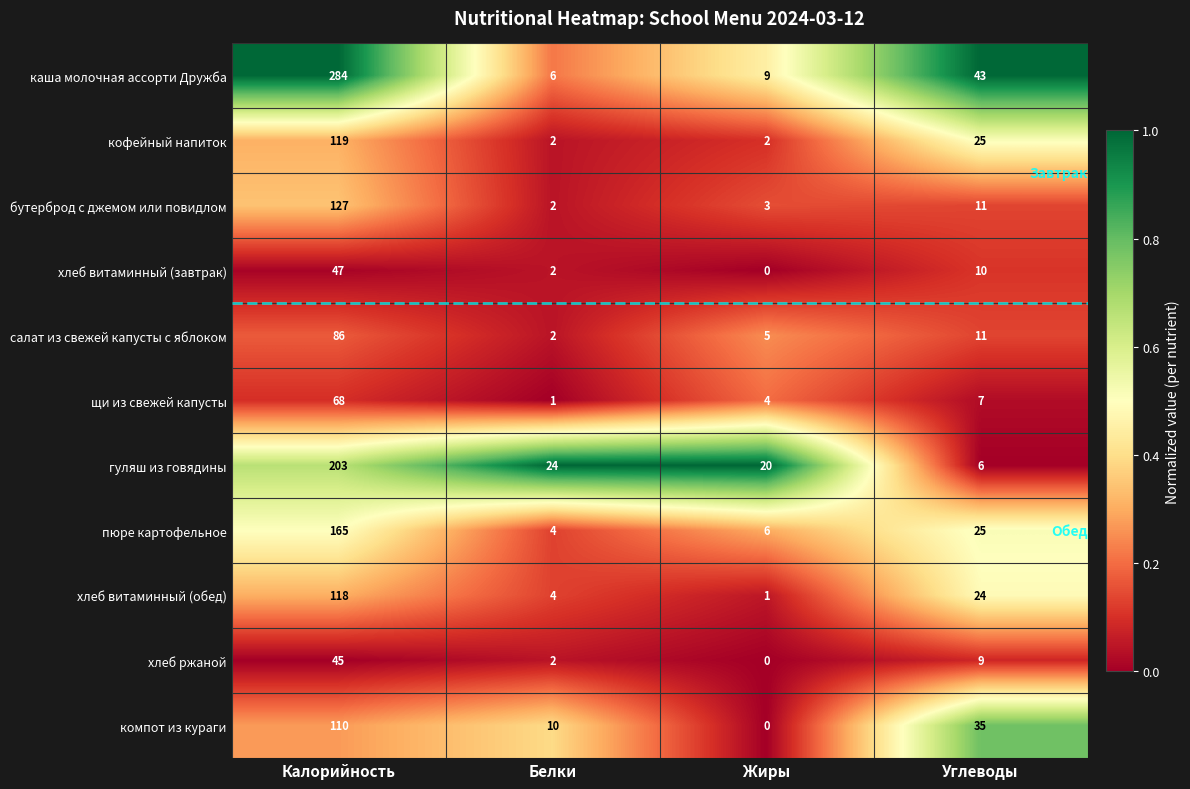

What is the total value across all series at Белки?

59